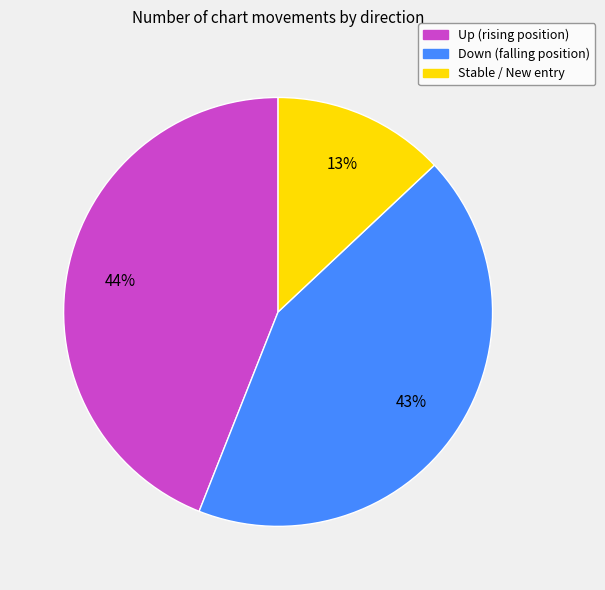

Does any single category account for the majority?

No